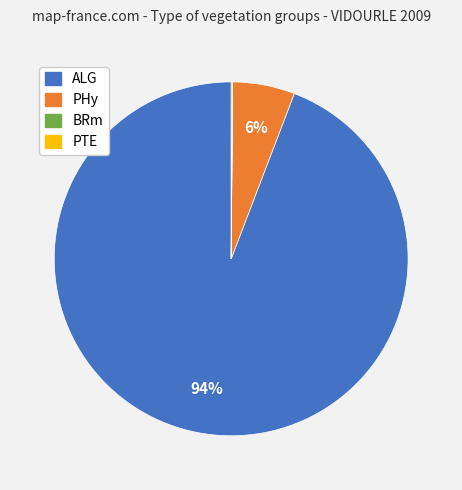

To the nearest percent, what portion does ALG represent?

94%